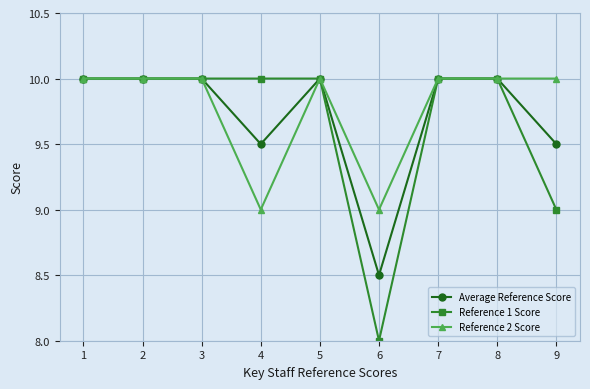

What is the sum of the Reference 2 Score values at 7 and 3?

20.0